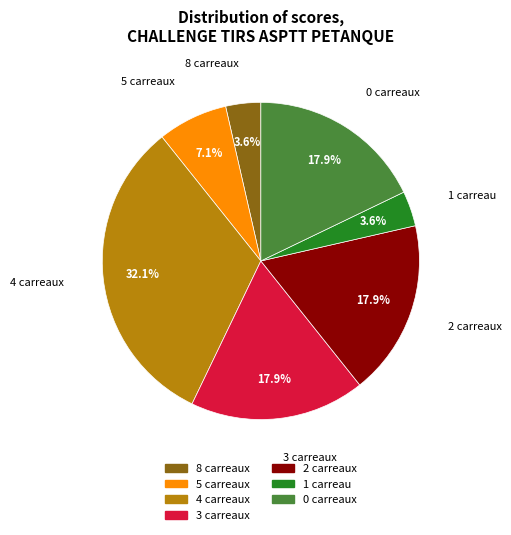

Is there a majority slice in this chart?

No